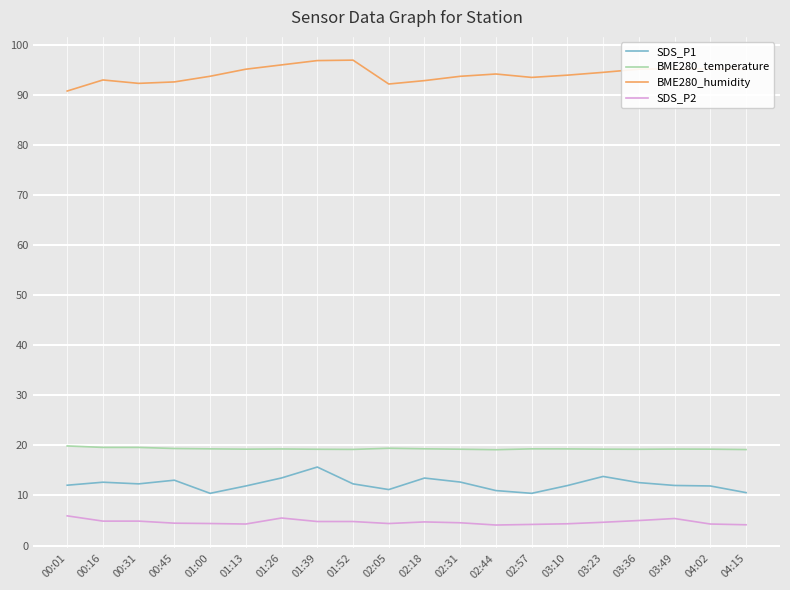

What is the total value across all series at 02:05?

127.2